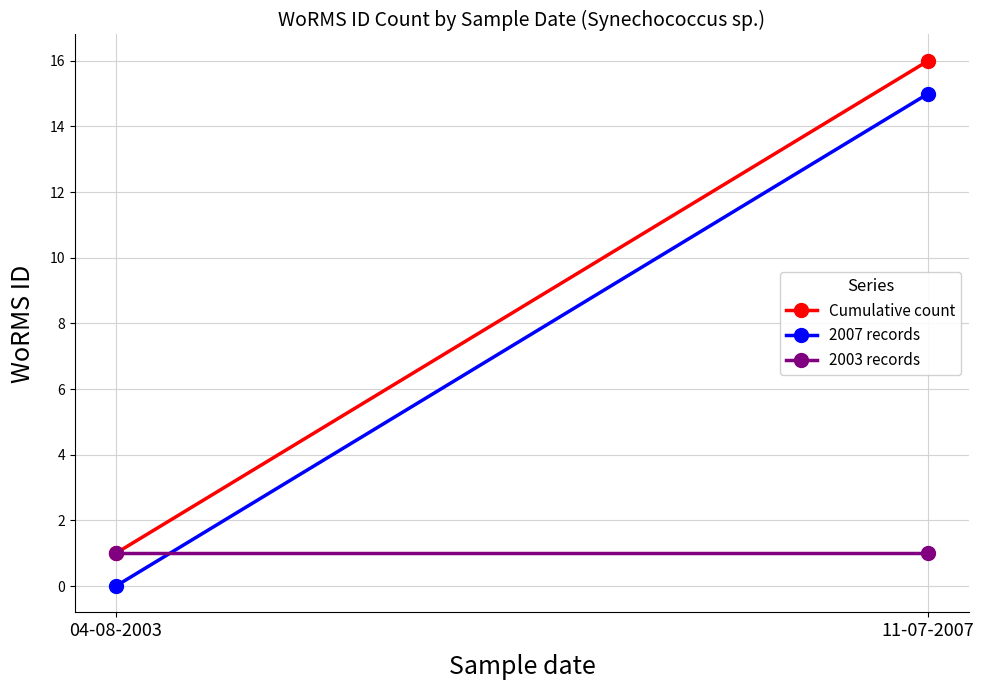

The value of Cumulative count at 11-07-2007 is 27. True or false?

False